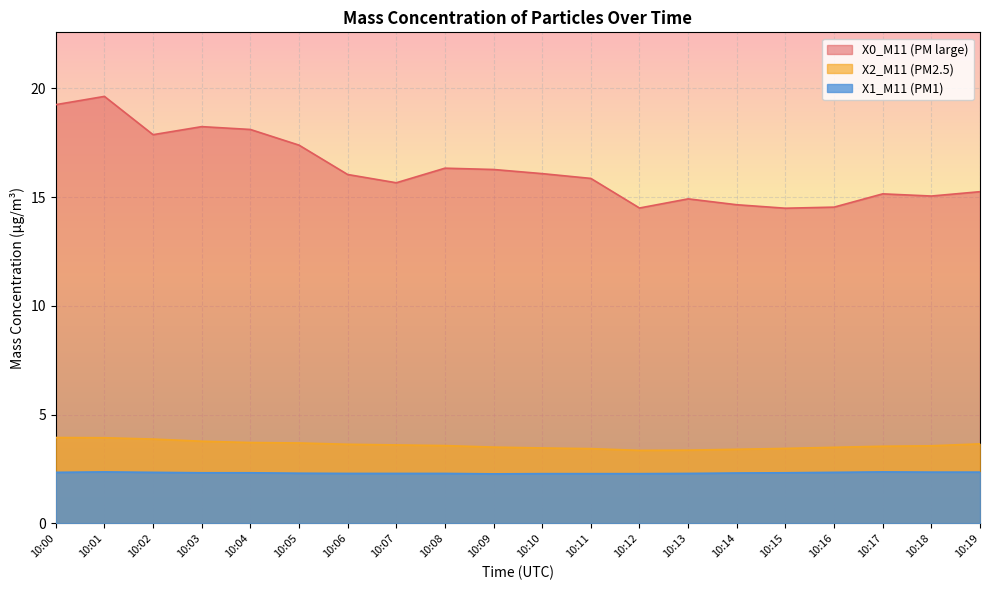

The value of X1_M11 (PM1) at 10:15 is 2.3. True or false?

True